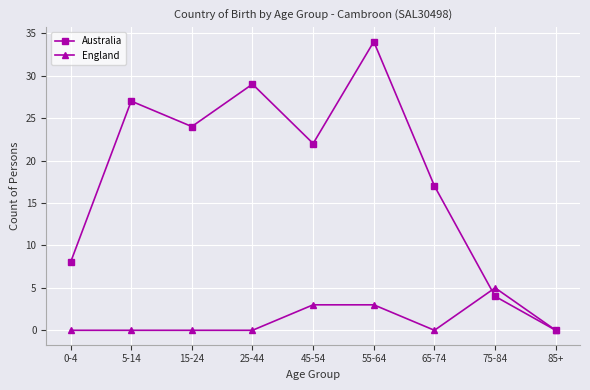

How many lines are shown in the chart?

2